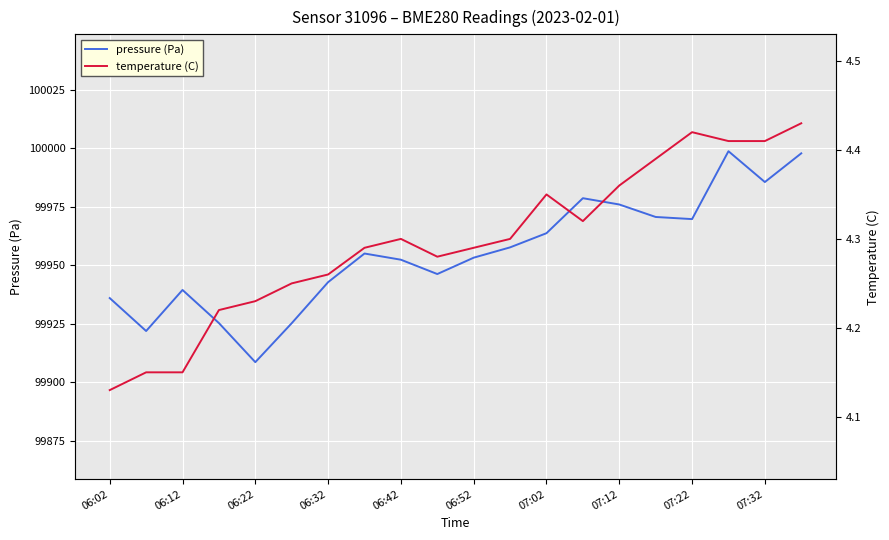

In pressure (Pa), how many points are lower than both neighbors (excluding endpoints)?

5